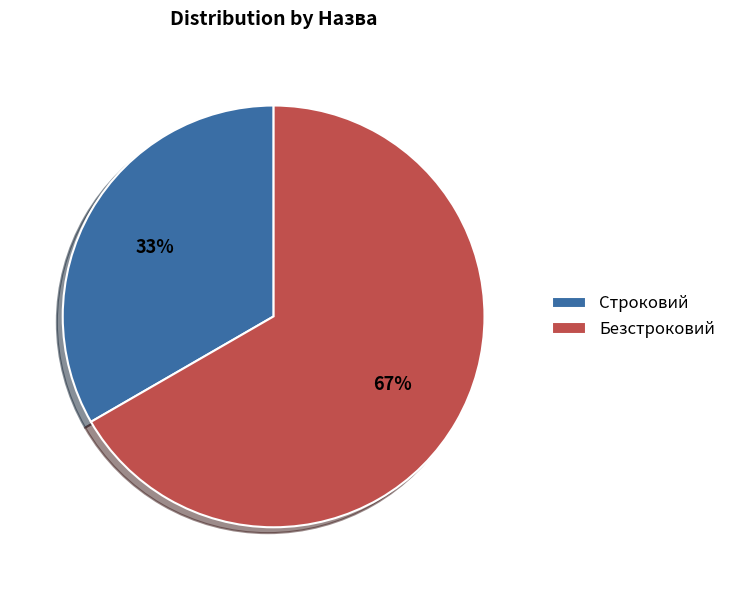

Between Безстроковий and Строковий, which is larger?

Безстроковий